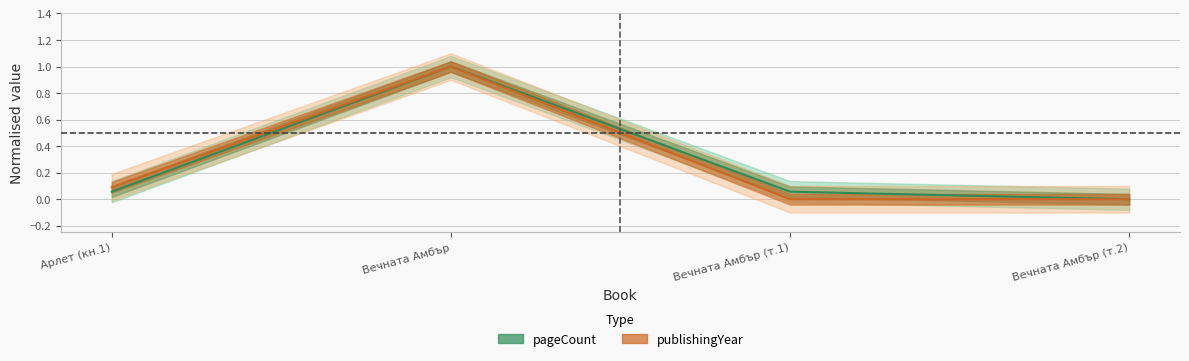

Is this an area chart (filled region under the line)?

No